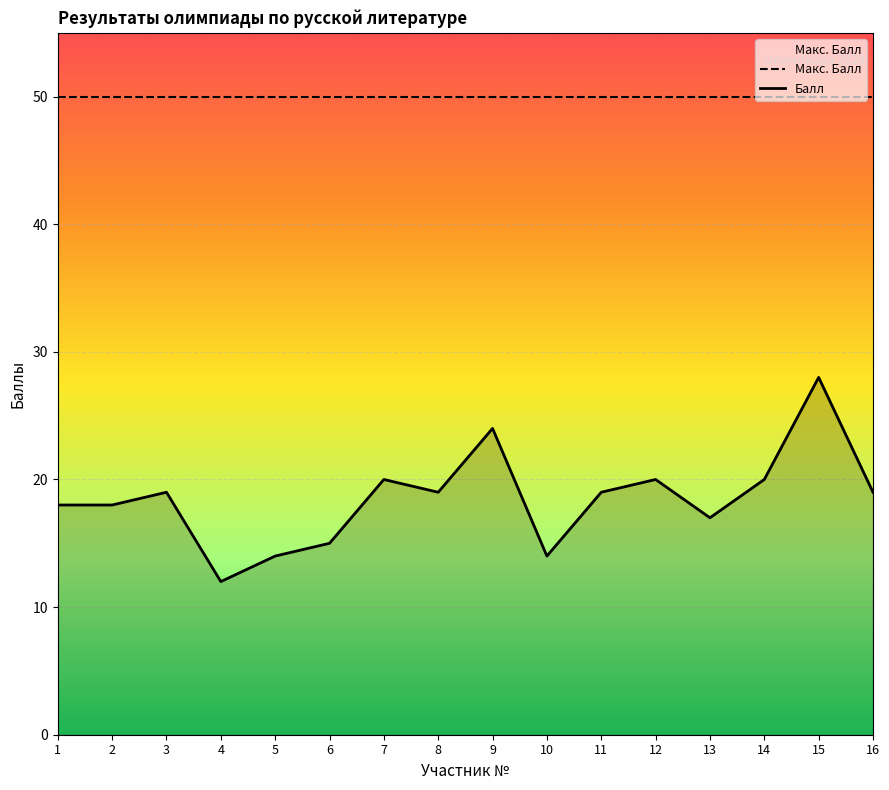

At which category does the data reach its first local peak?

3